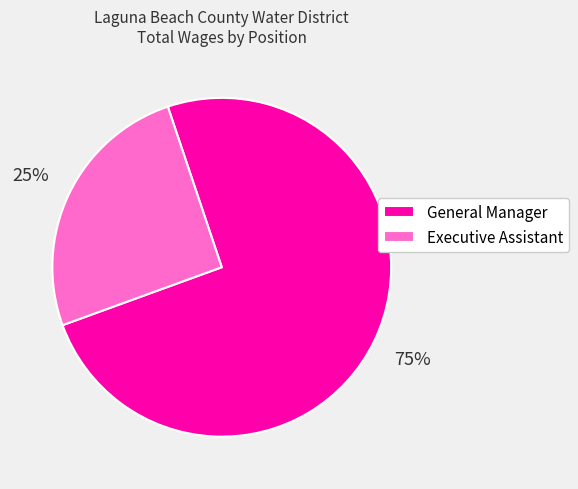

True or false: Executive Assistant accounts for 33% of the total.

False